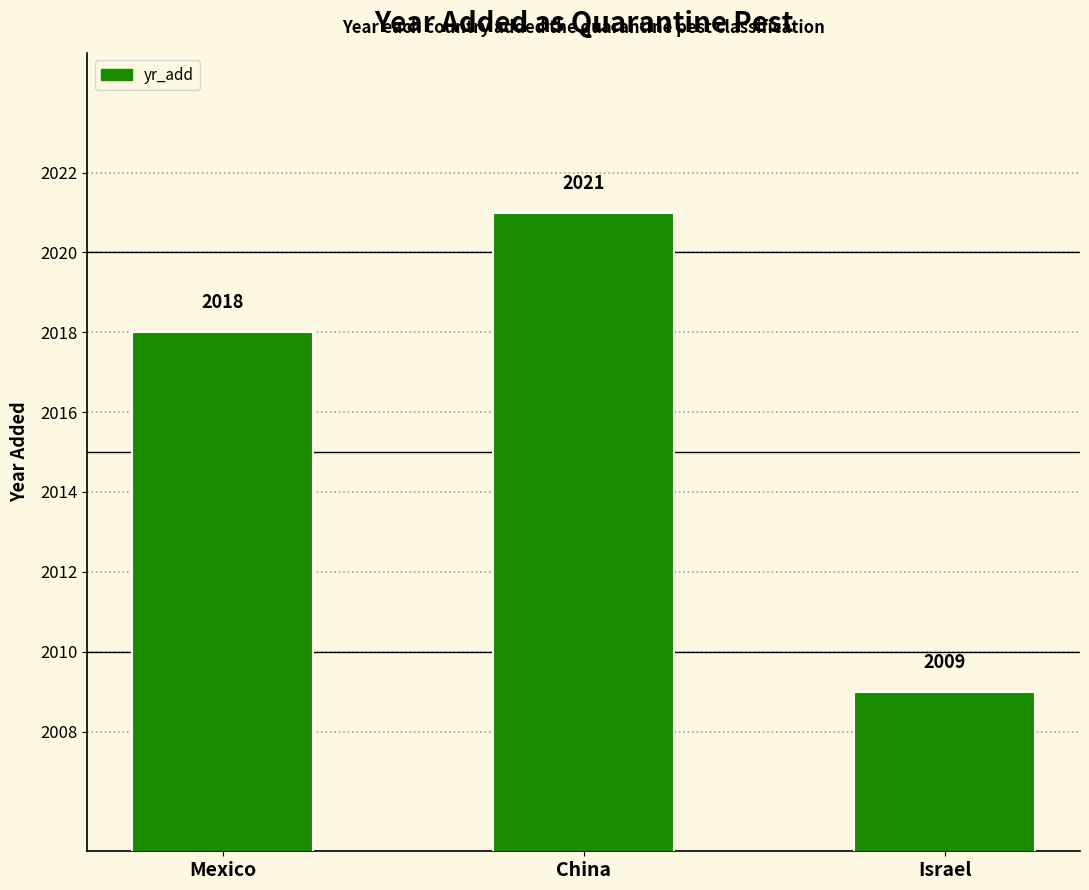

What is the minimum value shown in the chart?

2009